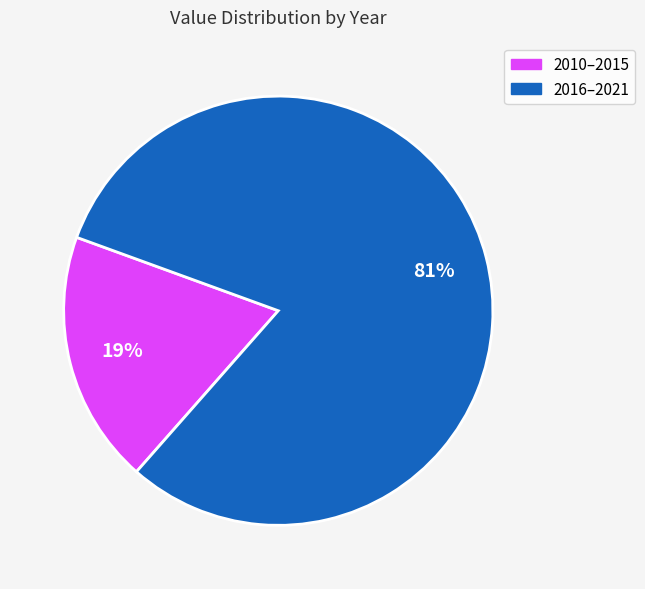

Which category has the biggest portion of the pie?

2016–2021